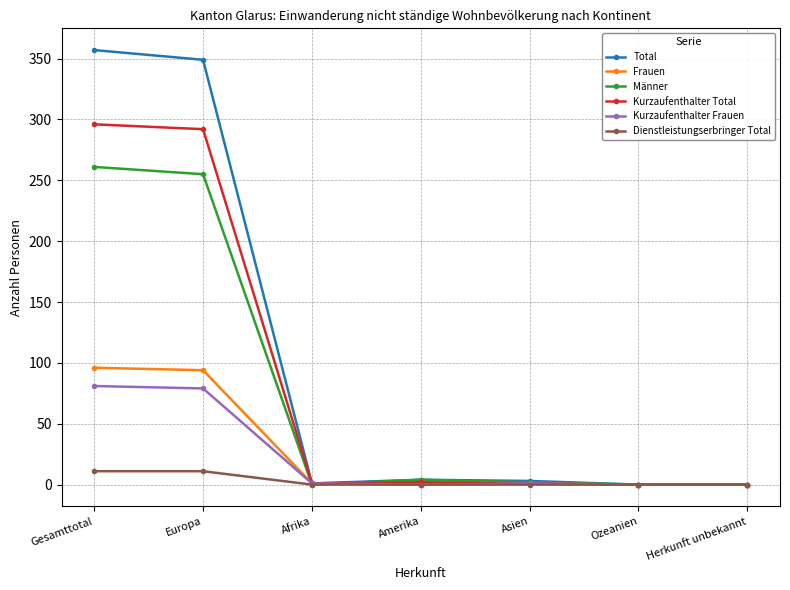

What is the label of the 3rd point from the right?

Asien